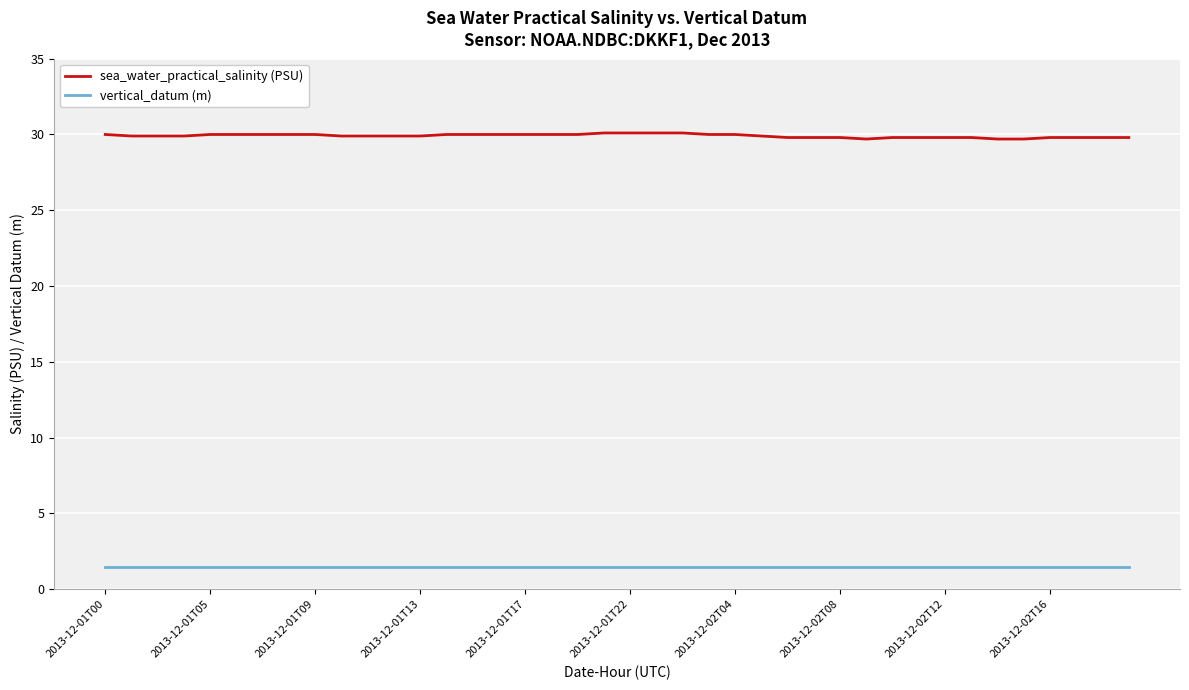

Which series has the largest total across all categories?

sea_water_practical_salinity (PSU)